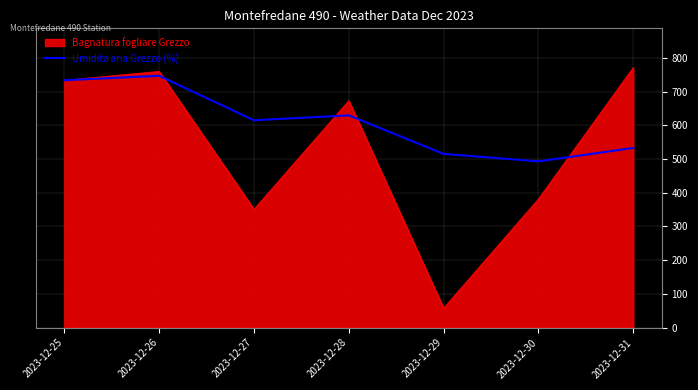

Where is Bagnatura fogliare Grezzo nearest to the value 414?

2023-12-30